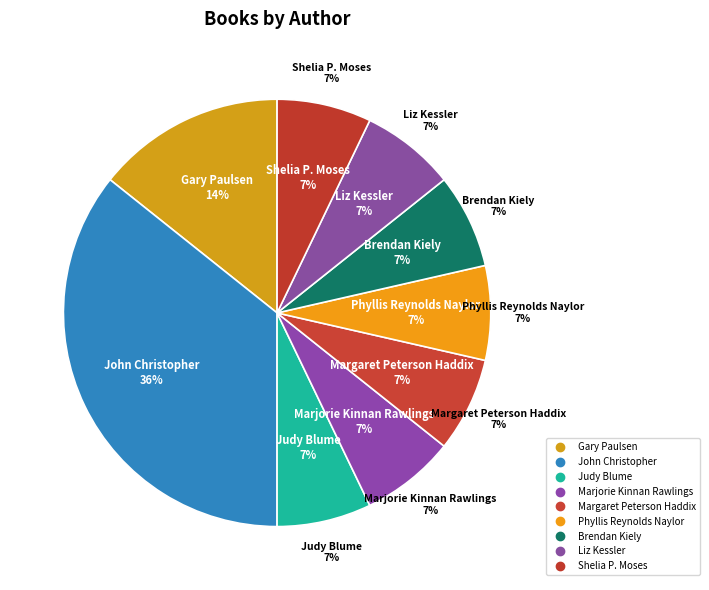

What percentage is the John Christopher slice, to the nearest percent?

36%